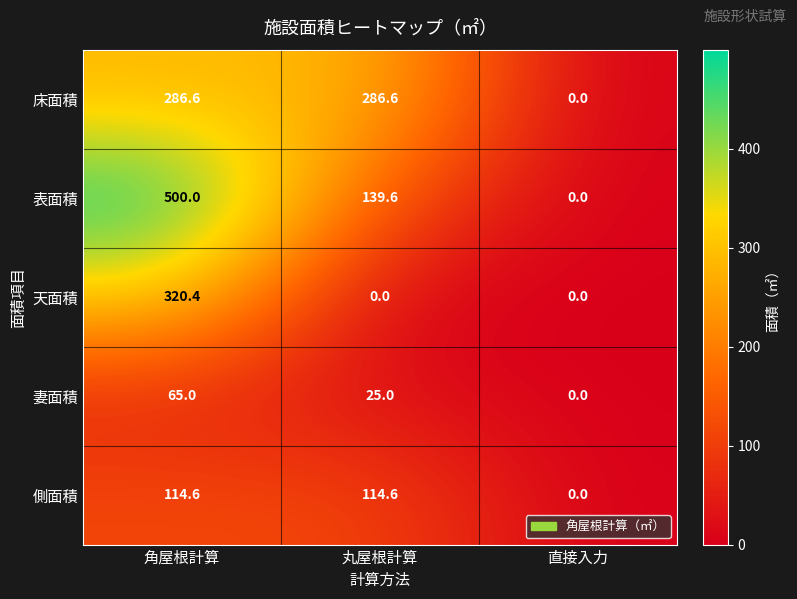

What is the difference between the maximum and minimum values in the 天面積 series?

320.4